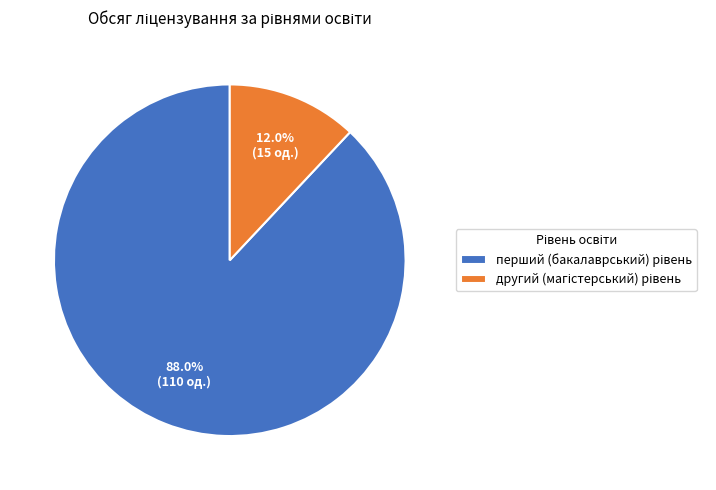

Does any single category account for the majority?

Yes